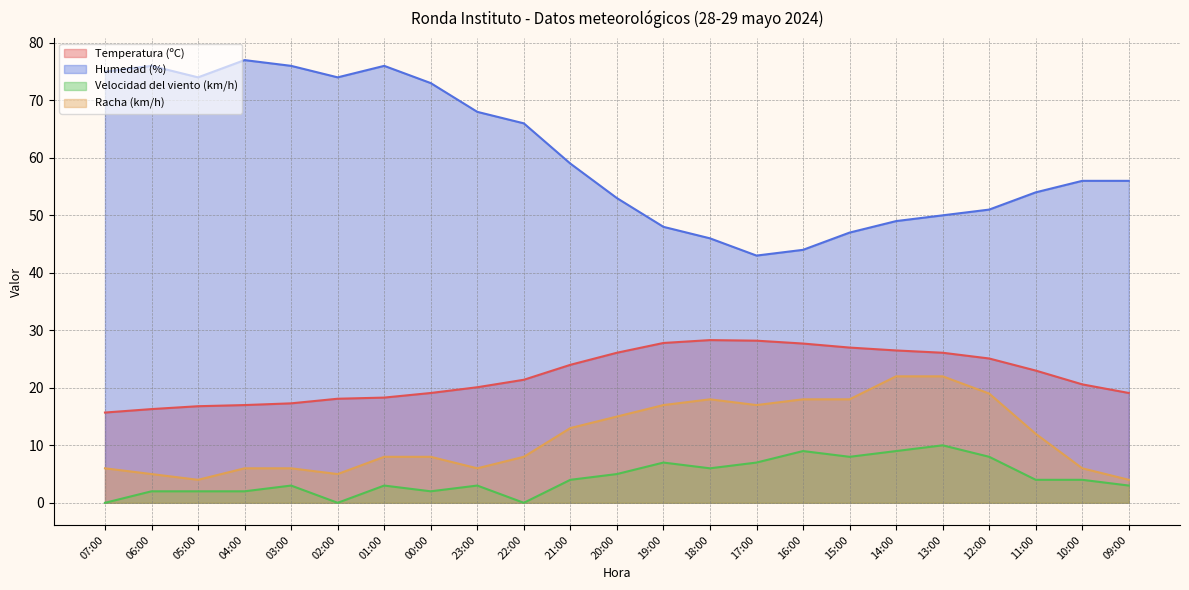

What are all the series names shown in the legend?

Temperatura (ºC), Humedad (%), Velocidad del viento (km/h), Racha (km/h)